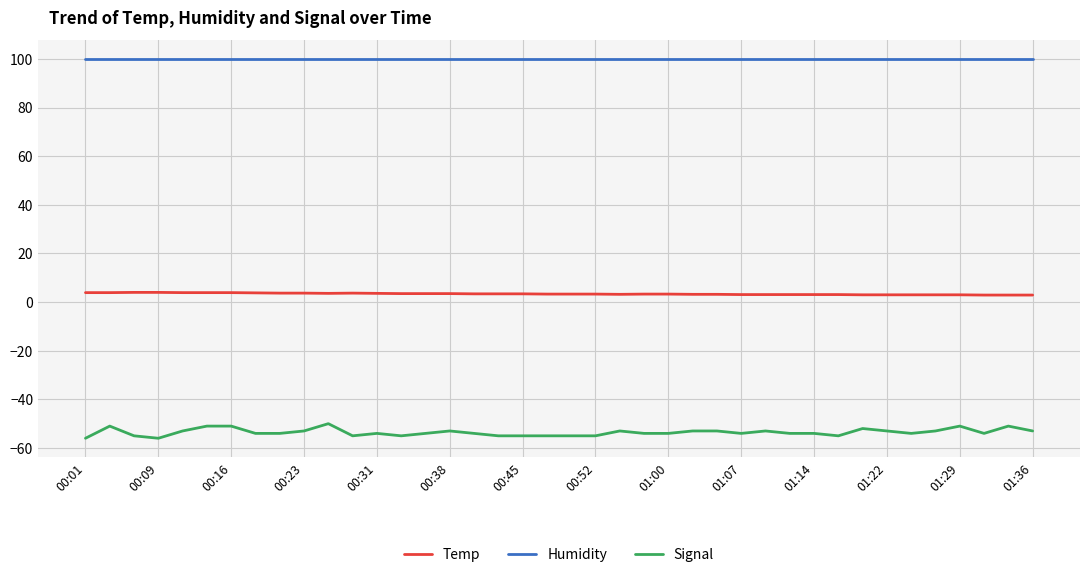

Which series has the largest total across all categories?

Humidity